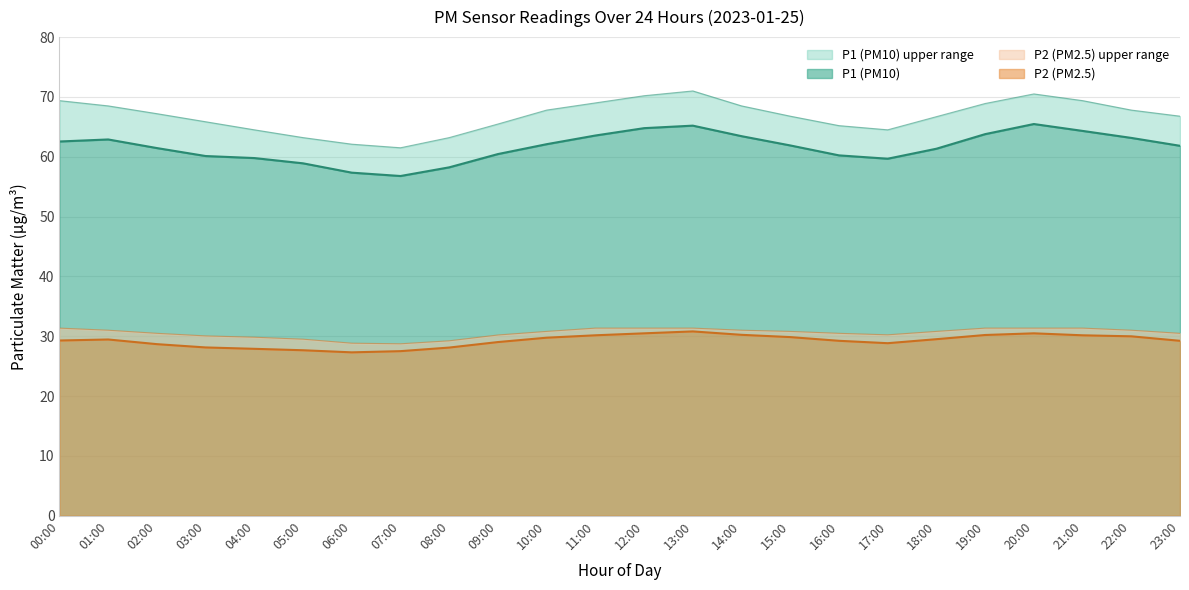

What is the maximum value shown in the chart?

71.0